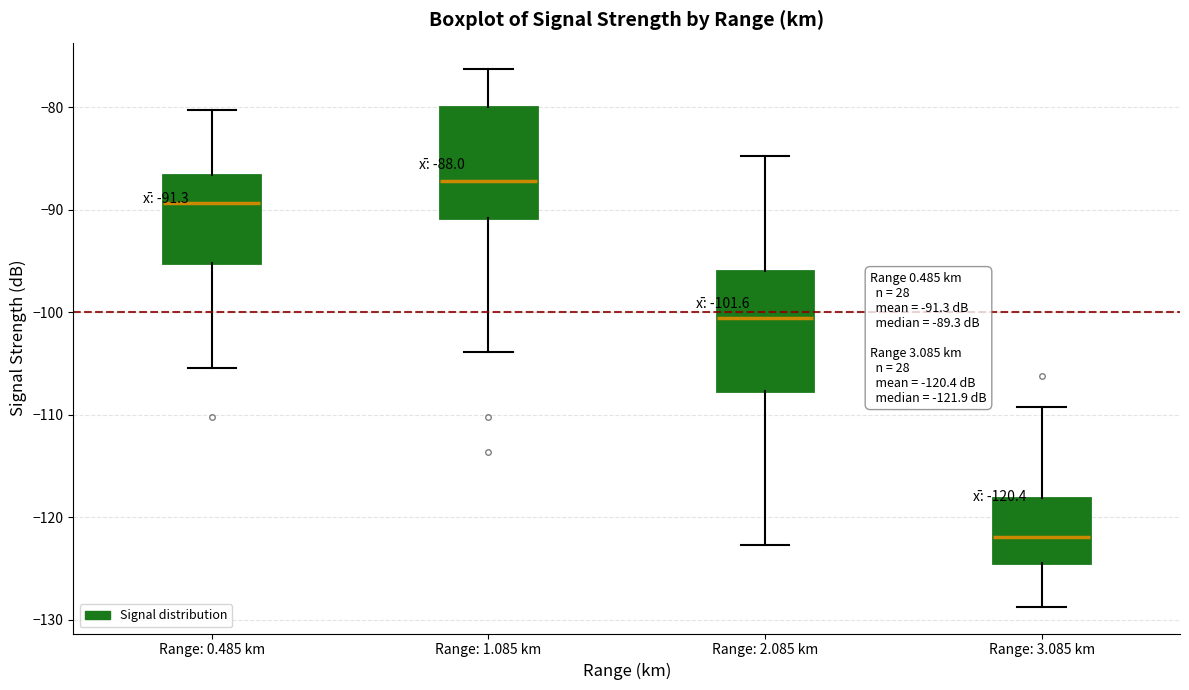

Which box's median line is the lowest?

Range: 3.085 km